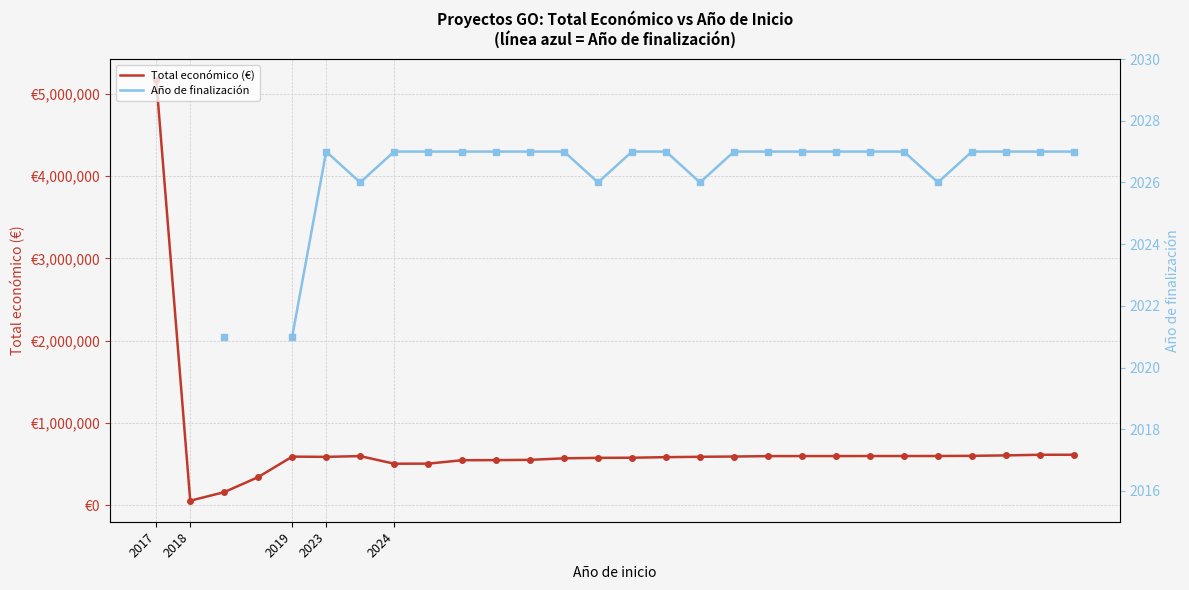

Where is the first local minimum for Año de finalización?

6